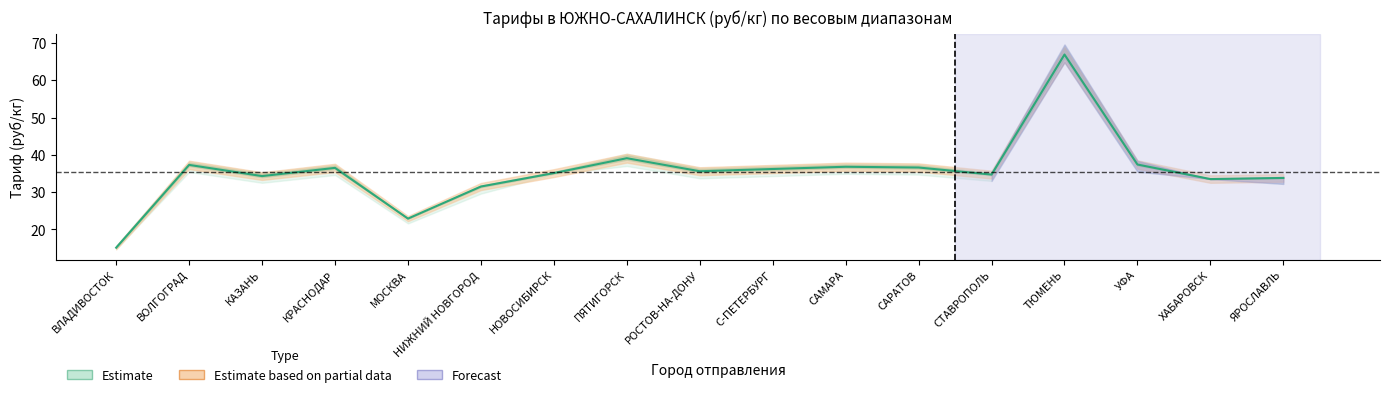

What is the sum of all 100-299 values?

612.2